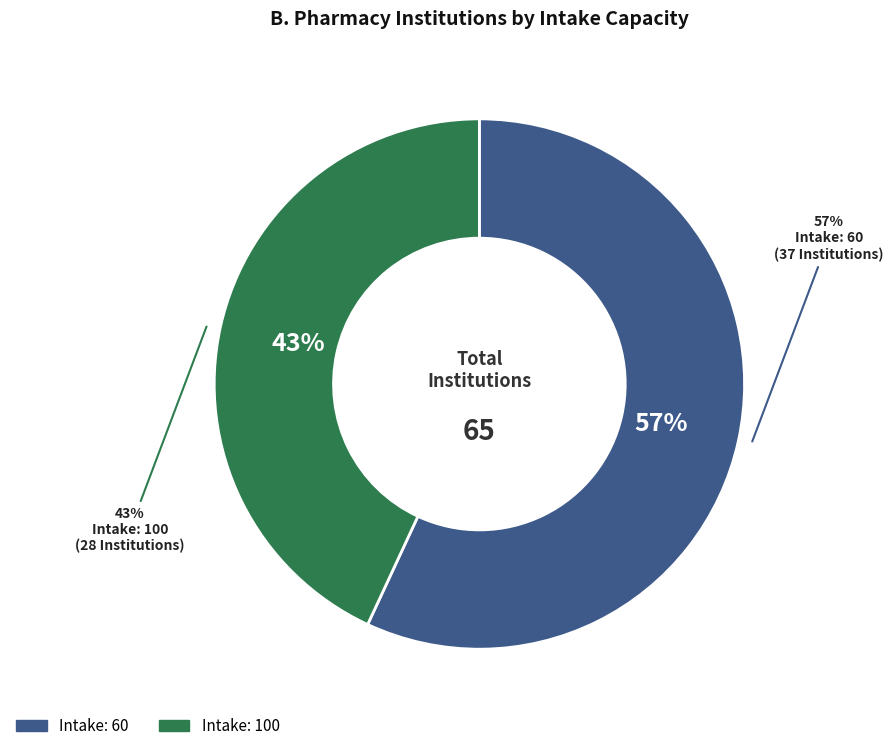

The 60 intake slice represents 57% of the pie. True or false?

True